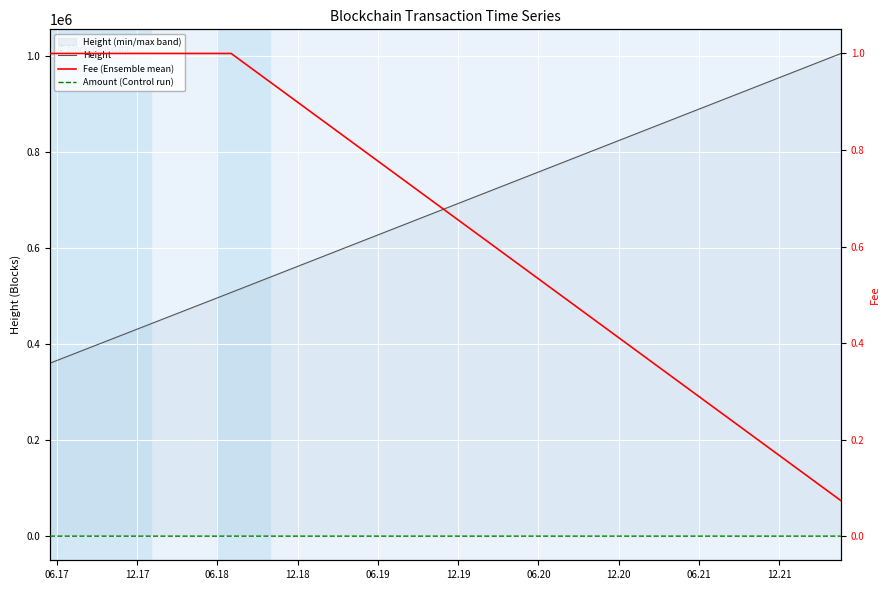

How many lines are shown in the chart?

3